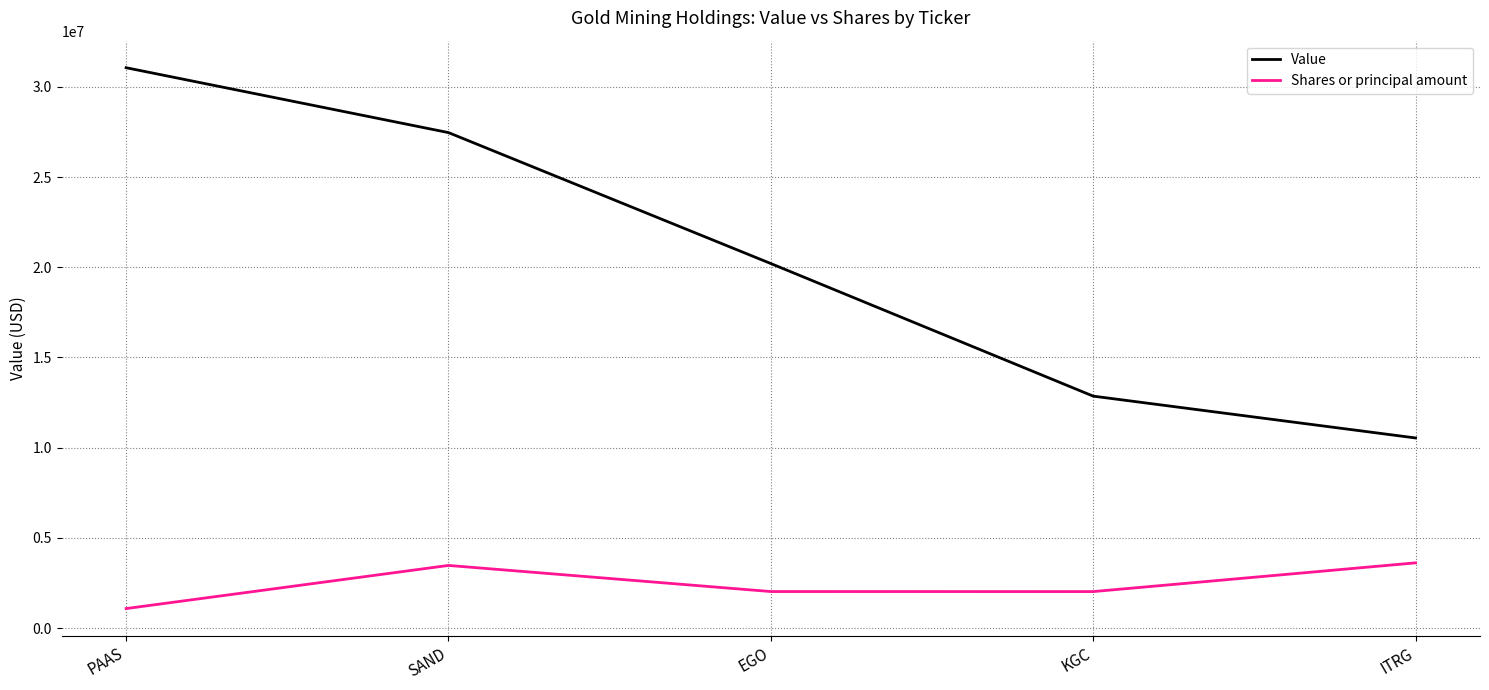

What is the smallest value displayed?

1087050